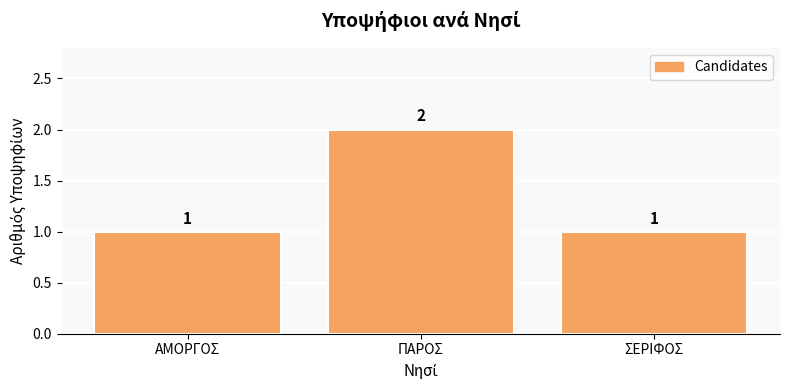

What is the label of the 2nd bar from the left?

ΠΑΡΟΣ